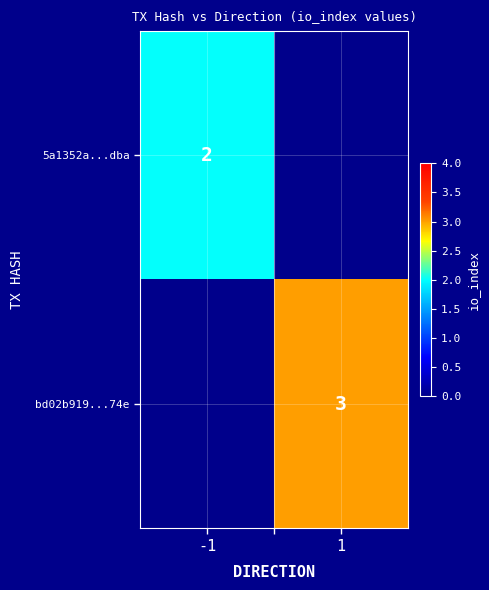

What is the total value across all series at 1?

3